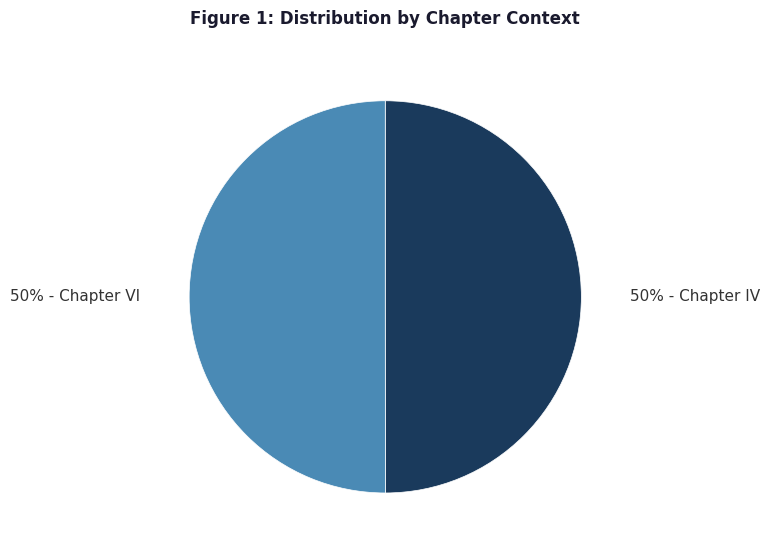

To the nearest percent, what is the average slice percentage?

50%